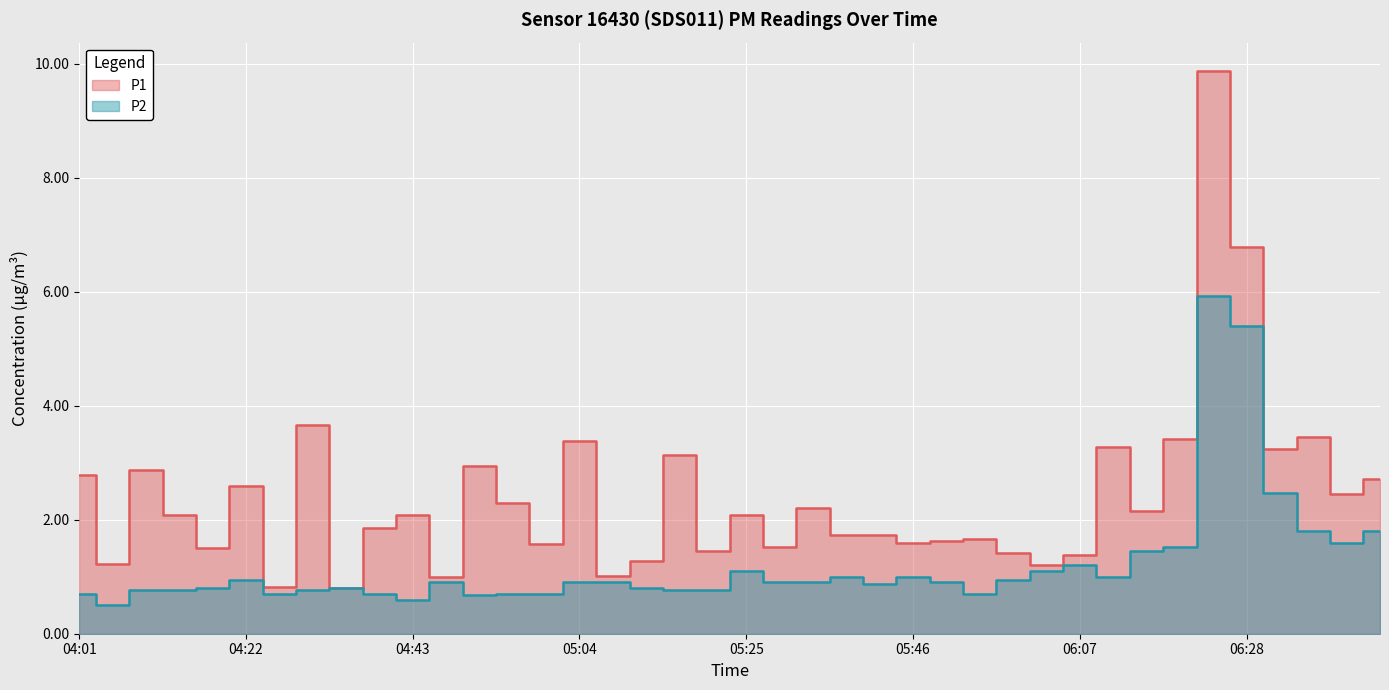

Reading left to right, list all the values displayed in this chart.

P1: 04:01=2.8	04:05=1.2	04:10=2.9	04:14=2.1	04:18=1.5	04:22=2.6	04:26=0.8	04:31=3.7	04:35=0.8	04:39=1.9	04:43=2.1	04:47=1.0	04:52=3.0	04:56=2.3	05:00=1.6	05:04=3.4	05:08=1.0	05:13=1.3	05:17=3.1	05:21=1.4	05:25=2.1	05:29=1.5	05:34=2.2	05:38=1.7	05:42=1.7	05:46=1.6	05:50=1.6	05:54=1.7	05:59=1.4	06:03=1.2	06:07=1.4	06:11=3.3	06:16=2.1	06:20=3.4	06:24=9.9	06:28=6.8	06:32=3.2	06:37=3.5	06:41=2.5	06:45=2.7
P2: 04:01=0.7	04:05=0.5	04:10=0.8	04:14=0.8	04:18=0.8	04:22=0.9	04:26=0.7	04:31=0.8	04:35=0.8	04:39=0.7	04:43=0.6	04:47=0.9	04:52=0.7	04:56=0.7	05:00=0.7	05:04=0.9	05:08=0.9	05:13=0.8	05:17=0.8	05:21=0.8	05:25=1.1	05:29=0.9	05:34=0.9	05:38=1.0	05:42=0.9	05:46=1.0	05:50=0.9	05:54=0.7	05:59=0.9	06:03=1.1	06:07=1.2	06:11=1.0	06:16=1.4	06:20=1.5	06:24=5.9	06:28=5.4	06:32=2.5	06:37=1.8	06:41=1.6	06:45=1.8